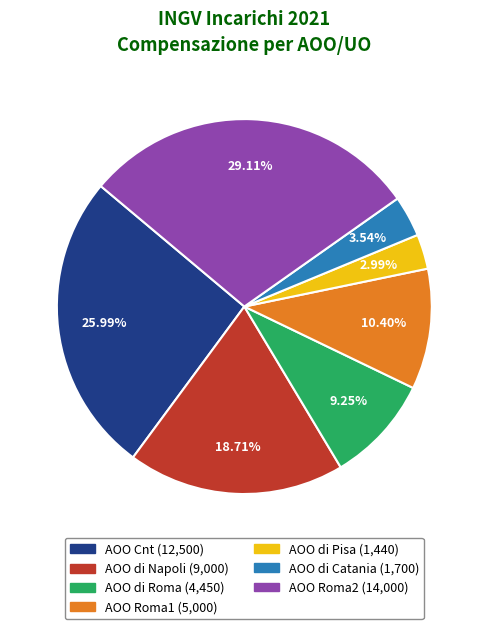

To the nearest percent, what percentage of the pie is AOO di Roma?

9%